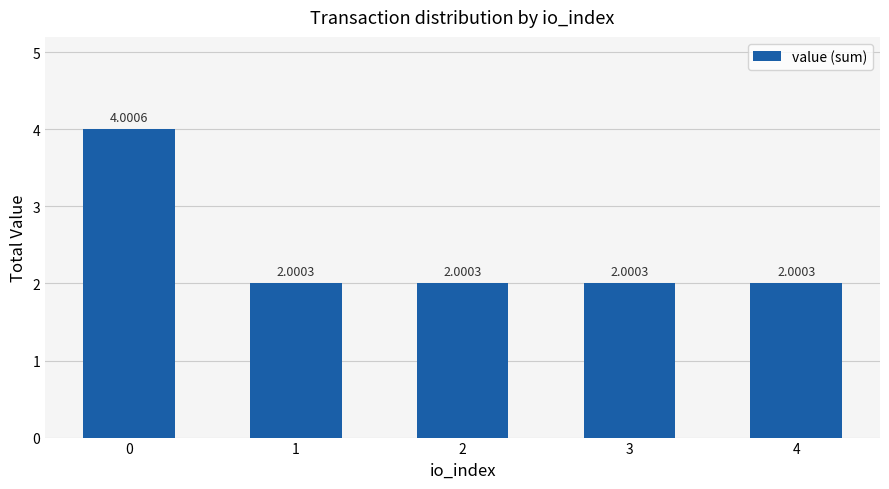

What is the difference between the maximum and second lowest values?

2.0